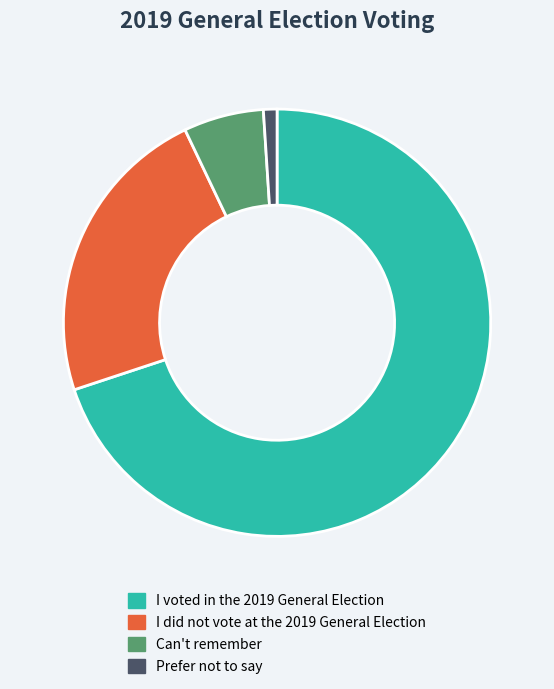

True or false: Prefer not to say accounts for 11% of the total.

False